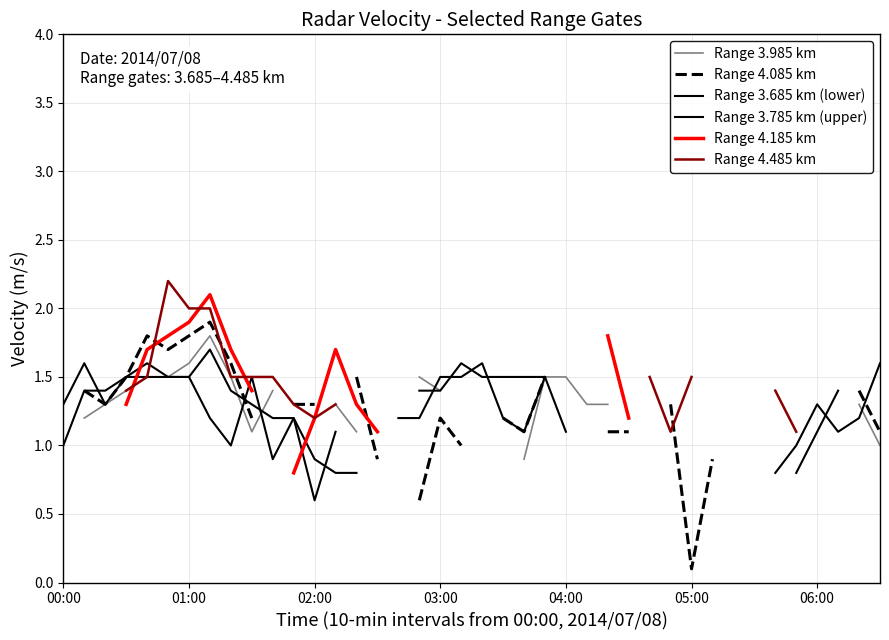

Where is the first local maximum for Range 4.185 km?

7